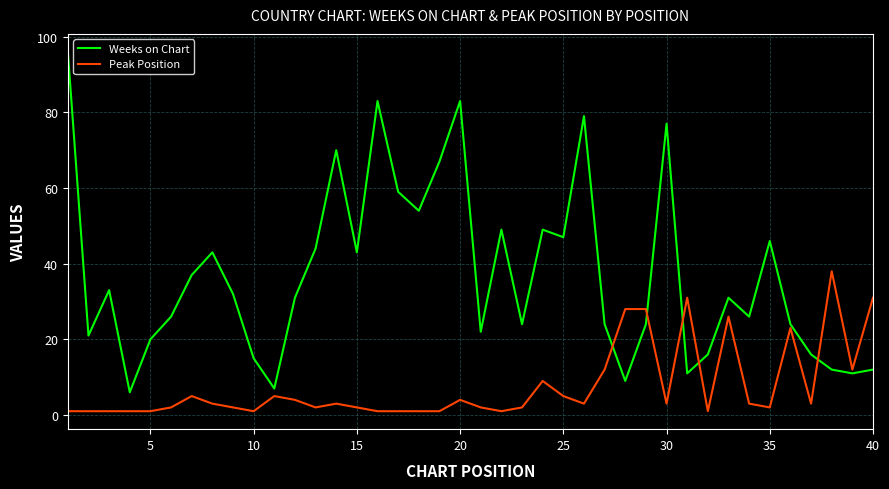

After their last crossing, which series has the higher values: Weeks on Chart or Peak Position?

Peak Position